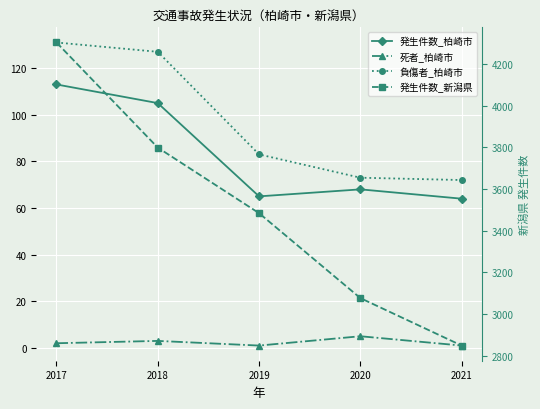

Is it true that 発生件数_新潟県 equals 4673 at 2021?

False